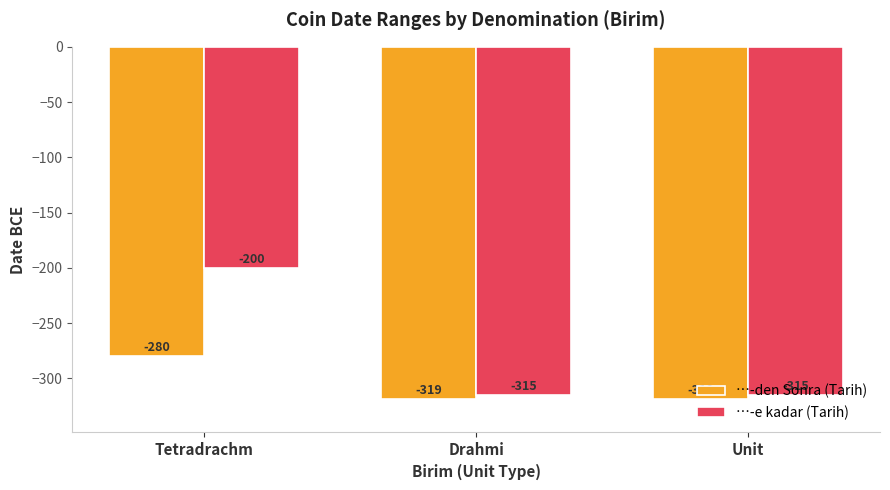

How many data points in …-den Sonra (Tarih) are above -319?

1